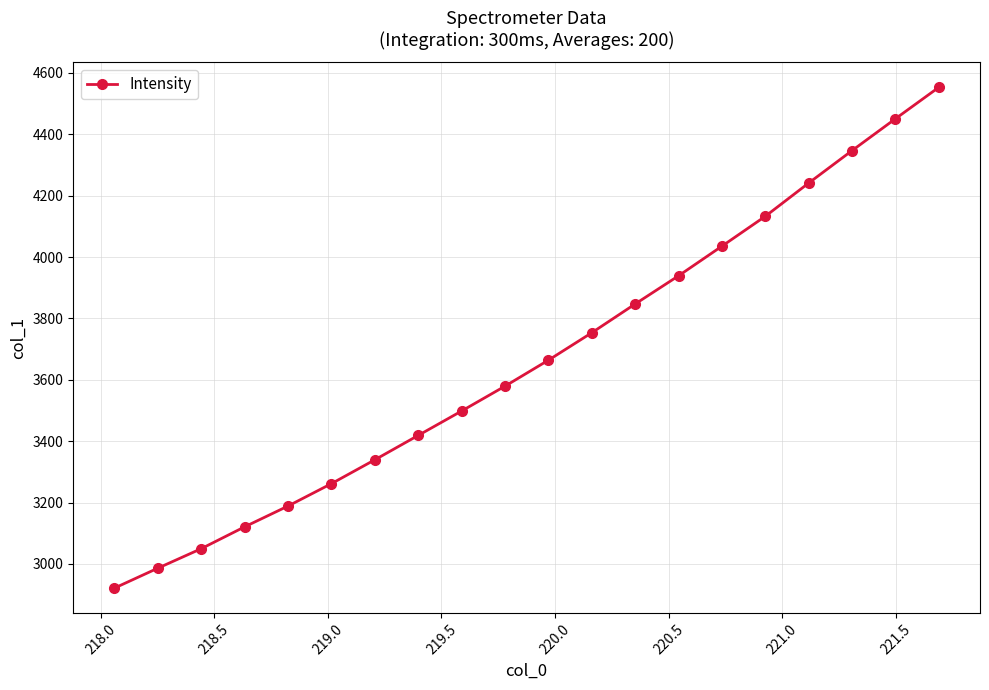

What is the value of the 9th point from the left?

3498.5